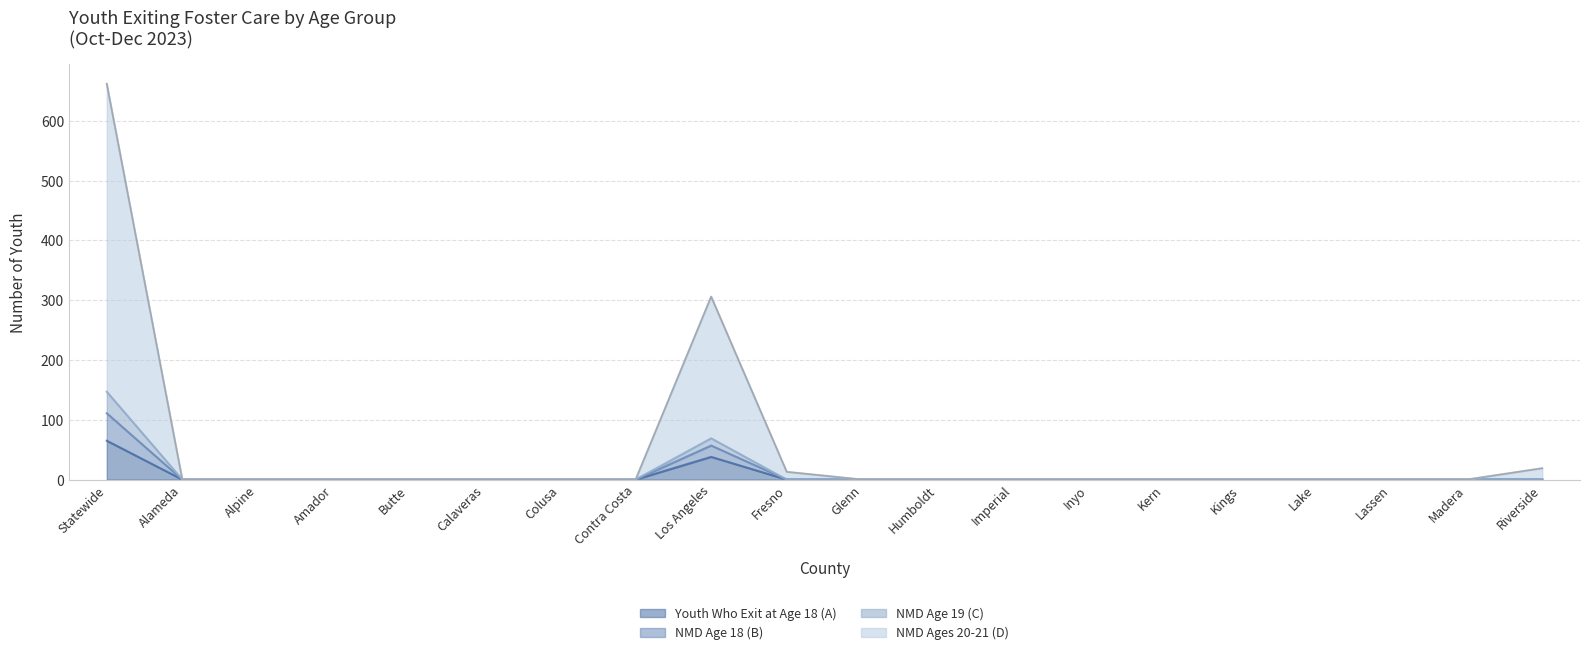

At which label is Youth Who Exit at Age 18 (A) closest to 32?

Los Angeles